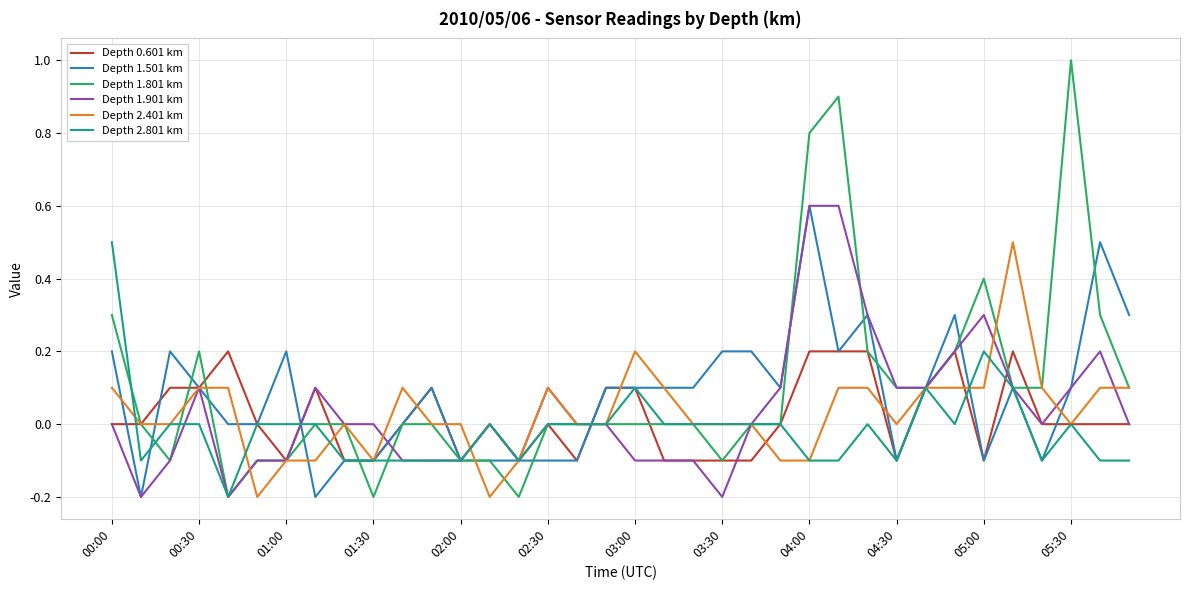

Which series has the largest range (max minus min)?

Depth 1.801 km